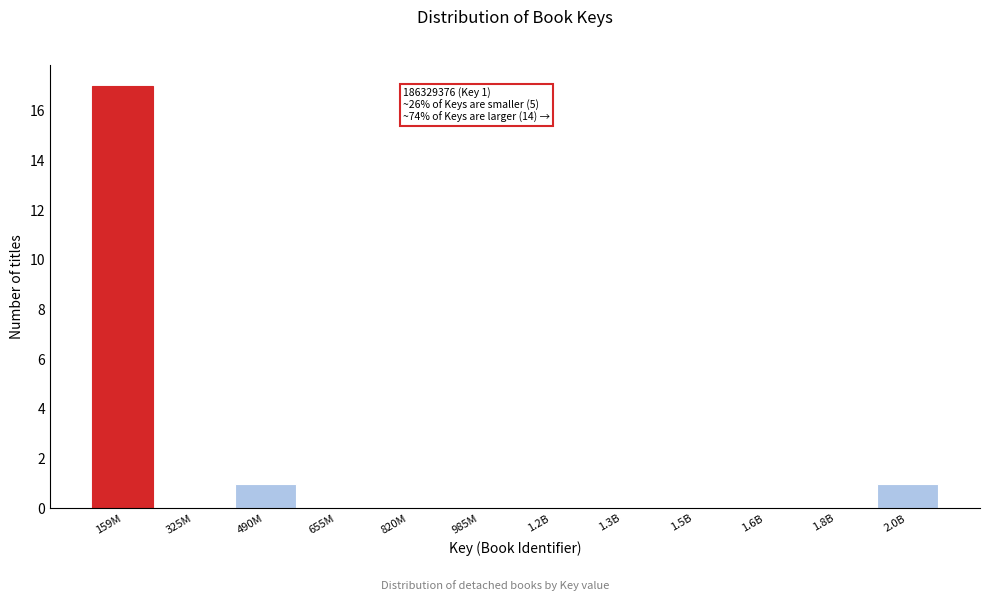

Reading left to right, extract all data points from this chart.

159M=17	325M=0	490M=1	655M=0	820M=0	985M=0	1.2B=0	1.3B=0	1.5B=0	1.6B=0	1.8B=0	2.0B=1